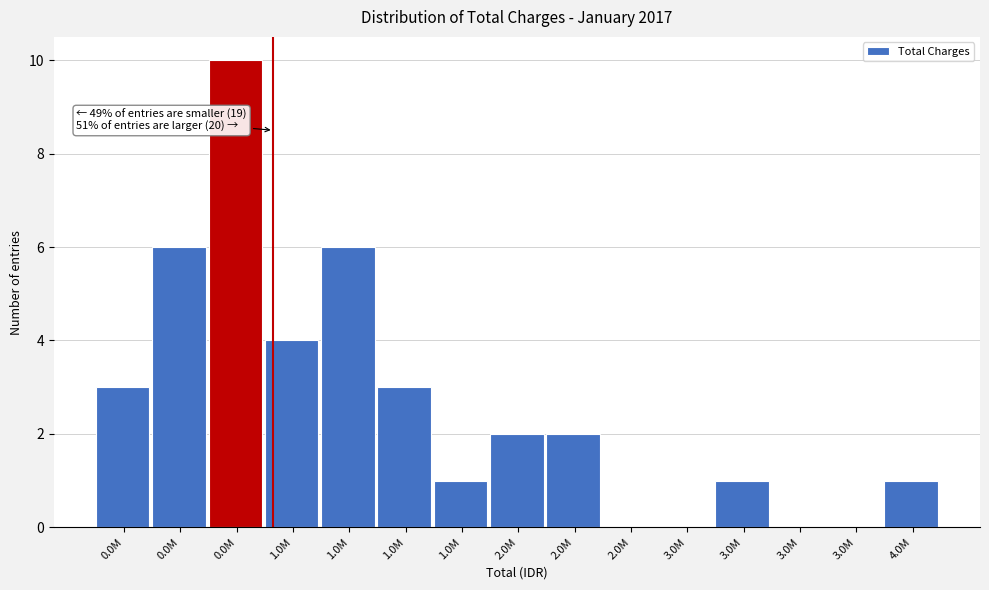

How many distinct data groups are displayed?

1